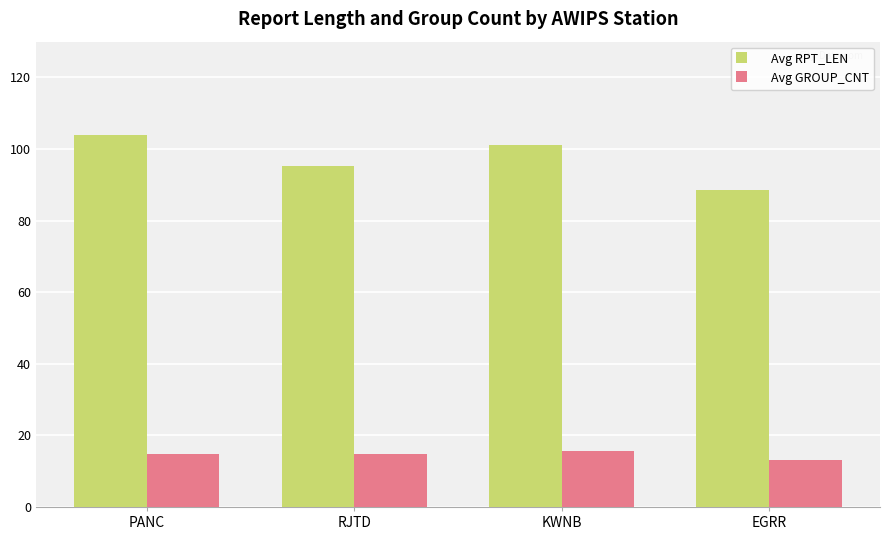

Which category has the lowest value across all series?

EGRR